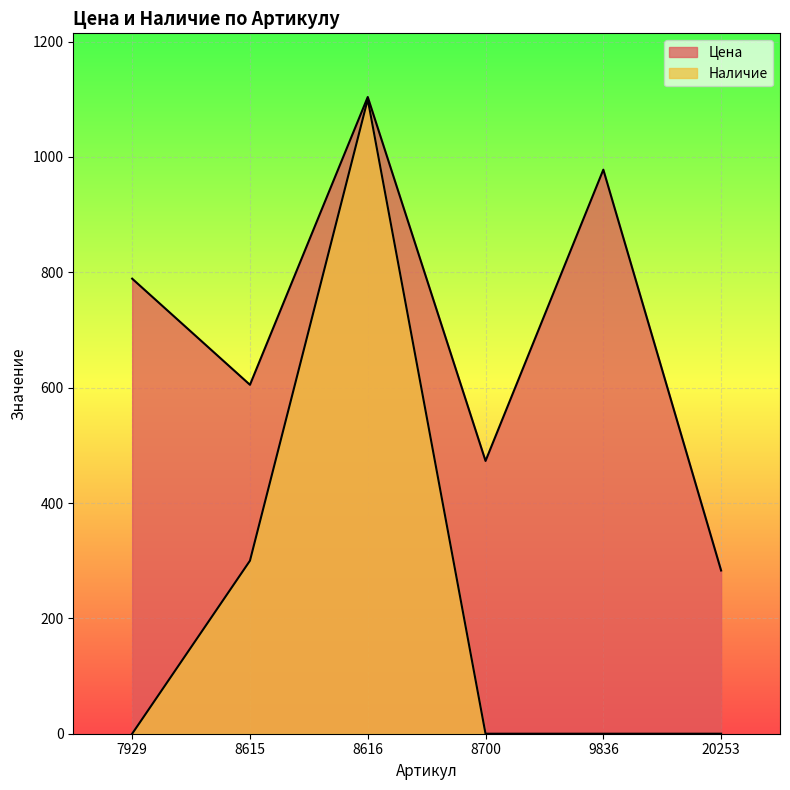

Which series has the widest spread of values?

Наличие